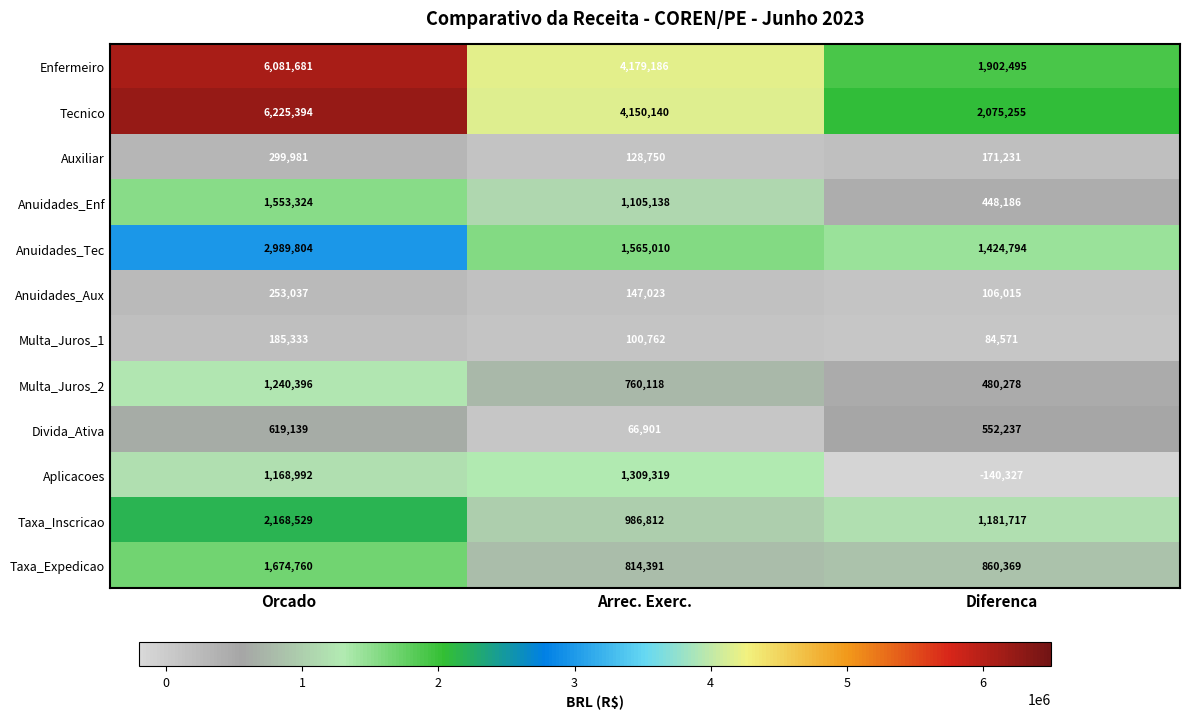

The Tecnico series shows 2282485 at Arrec. Exerc.. True or false?

False